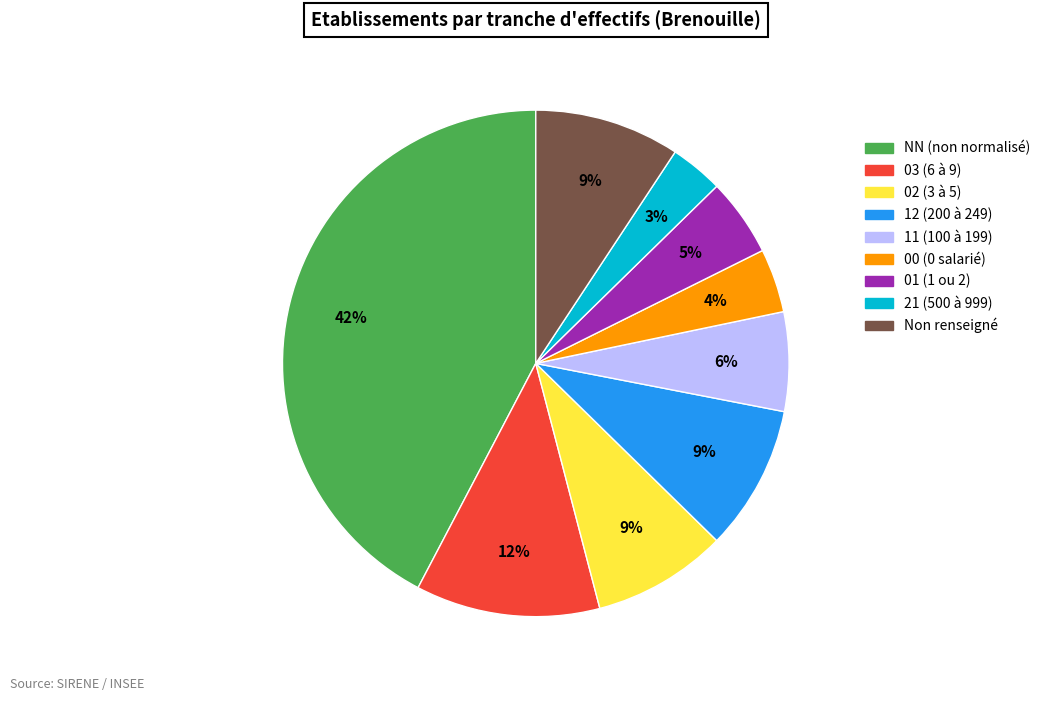

To the nearest percent, what is the average slice percentage?

11%